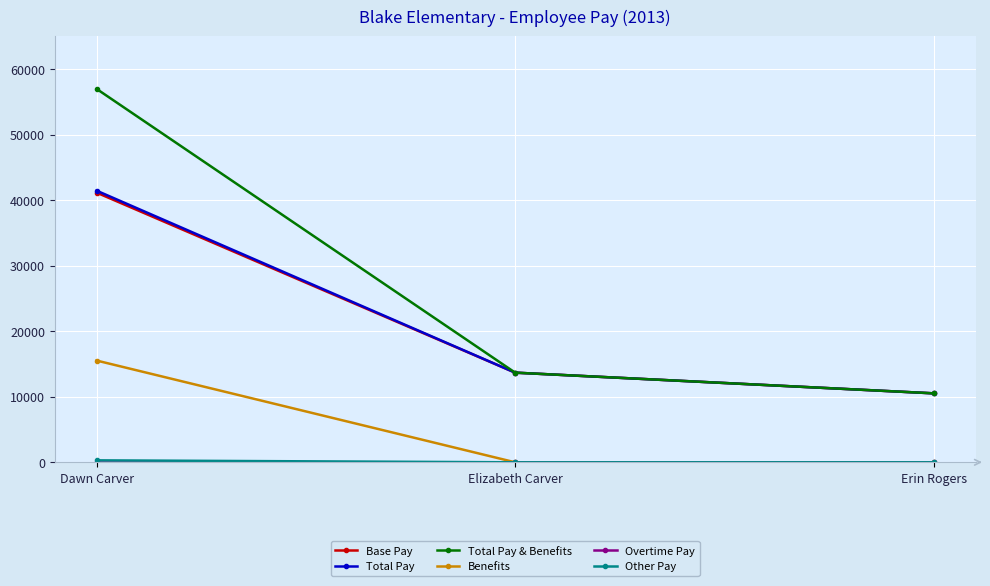

What position from the right is Erin Rogers?

1